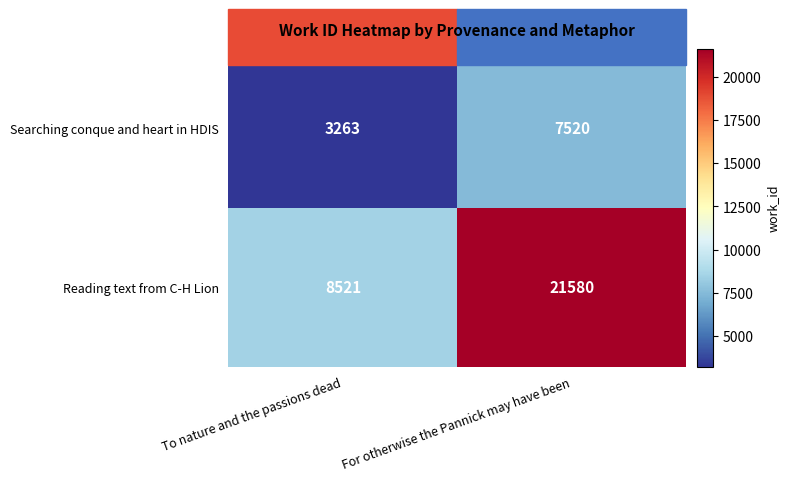

What is the maximum value shown in the chart?

21580